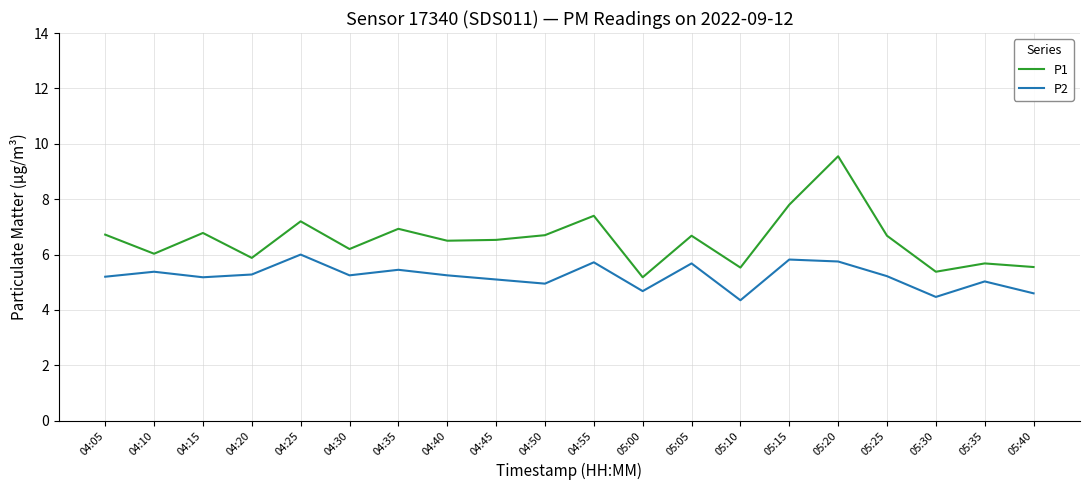

Which category has the highest value in the P1 series?

05:20